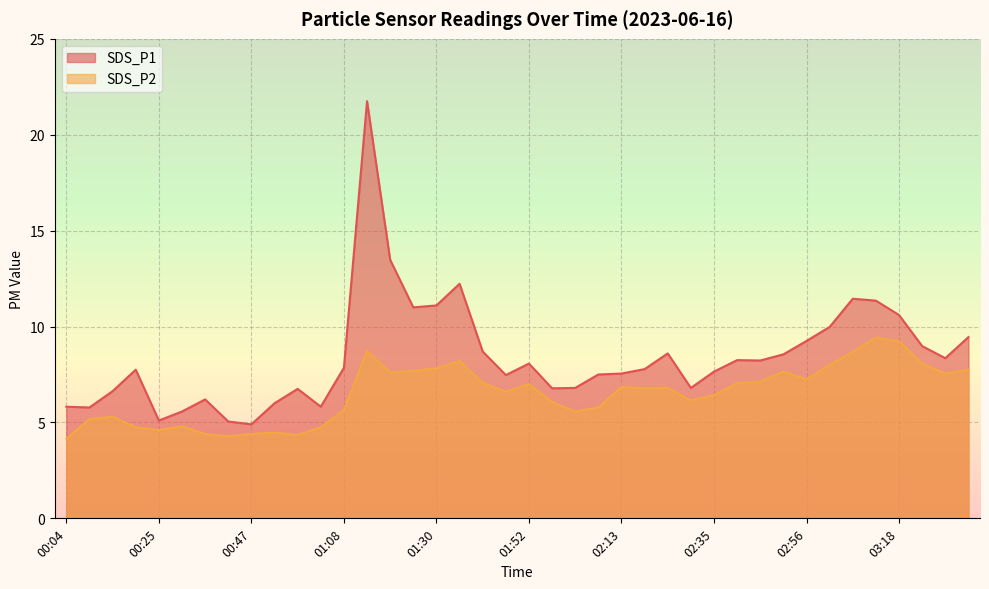

What is the difference between the SDS_P1 values at 03:34 and 00:47?

4.5